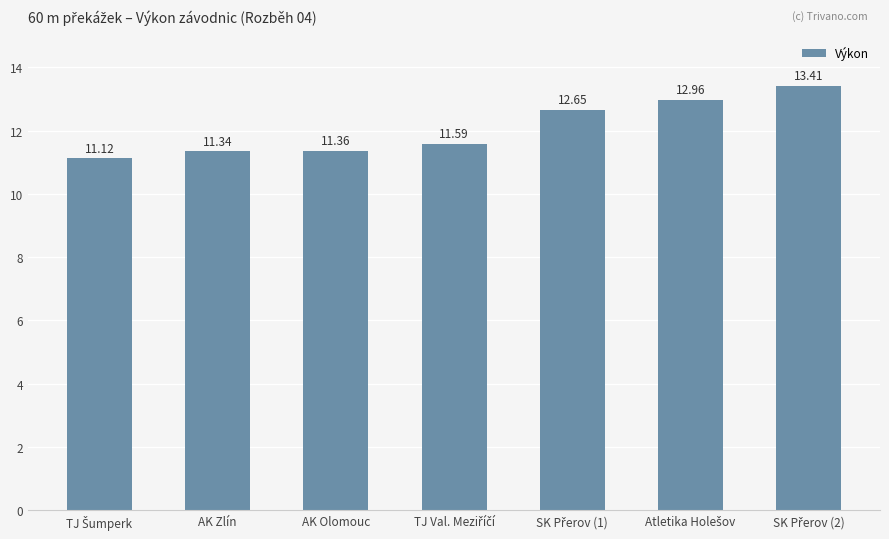

Which has a higher value, AK Zlín or AK Olomouc?

AK Olomouc